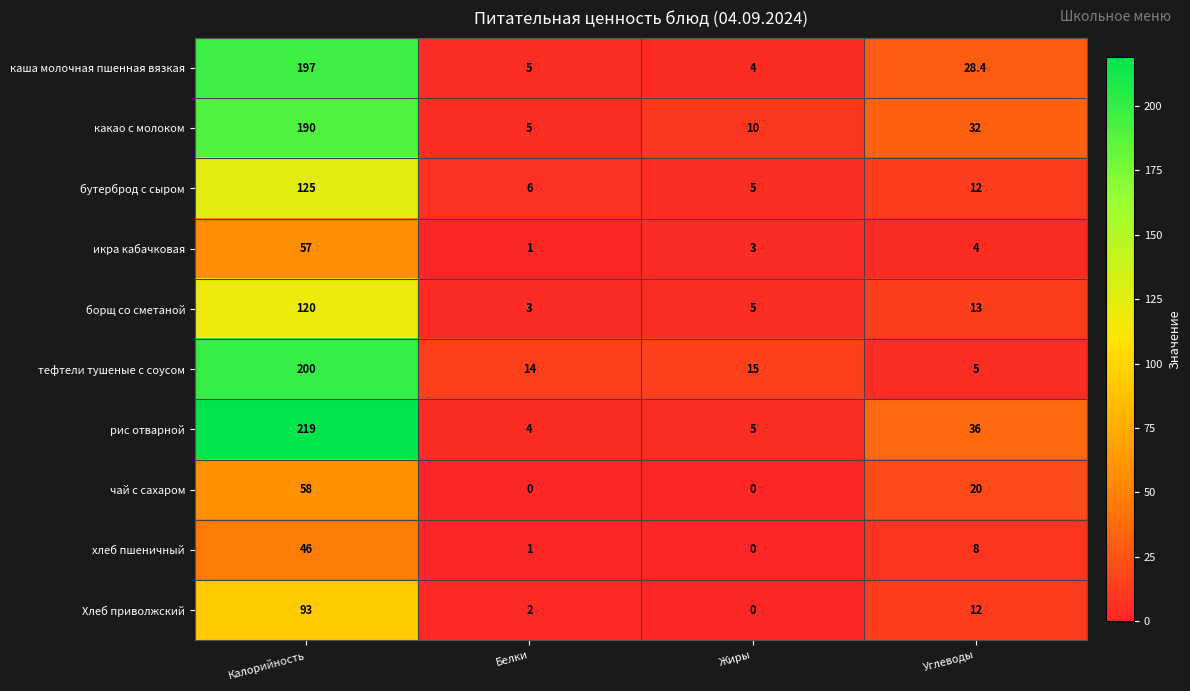

At which category does the chart reach its peak across all series?

Калорийность